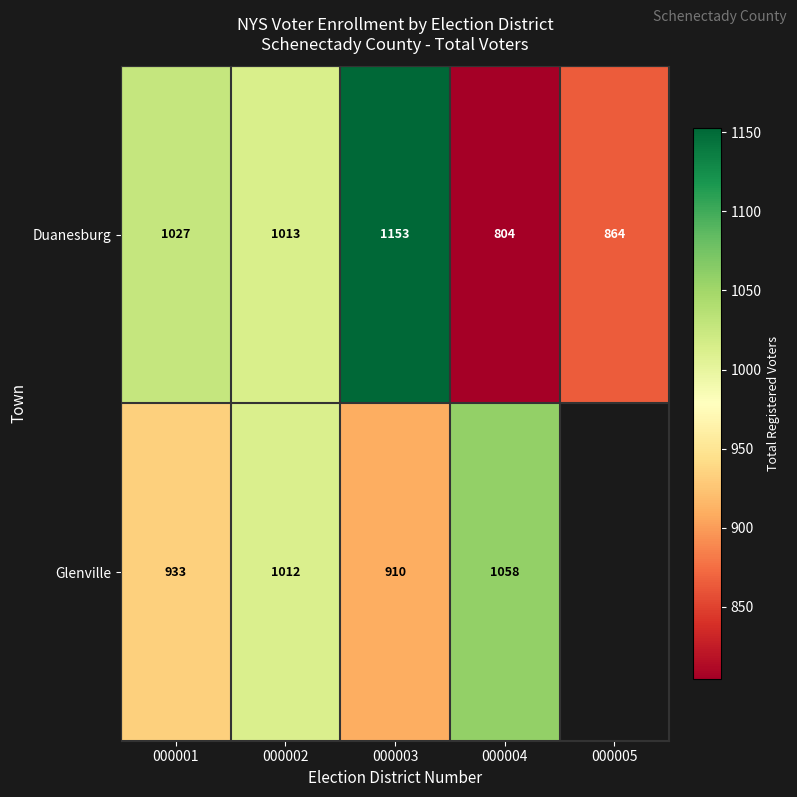

Is the value of Glenville at 000002 greater than the value of Duanesburg at 000005?

Yes